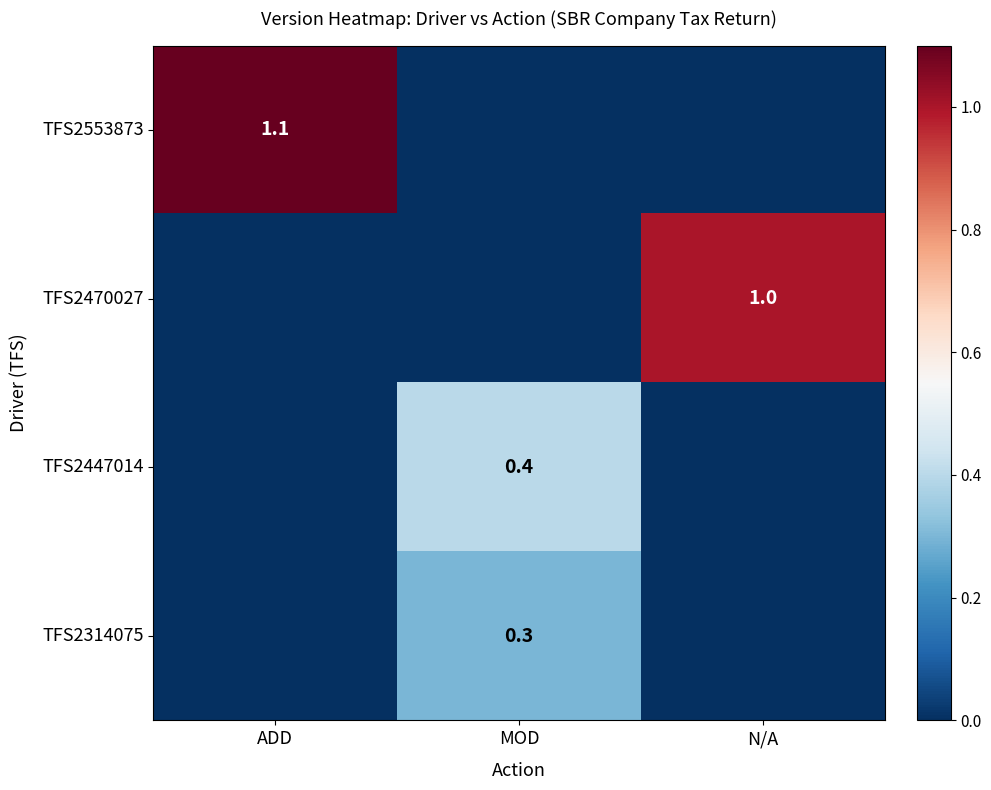

The value of TFS2447014 at MOD is 0.4. True or false?

True